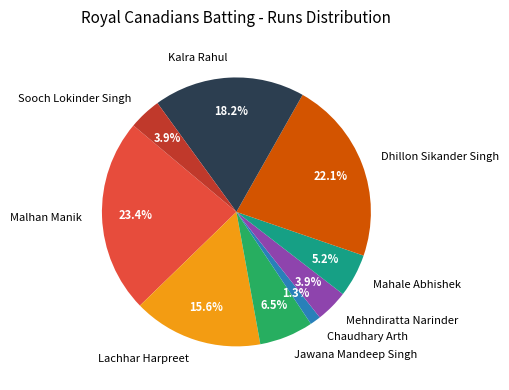

Is it true that Dhillon Sikander Singh is 22% of the pie?

True